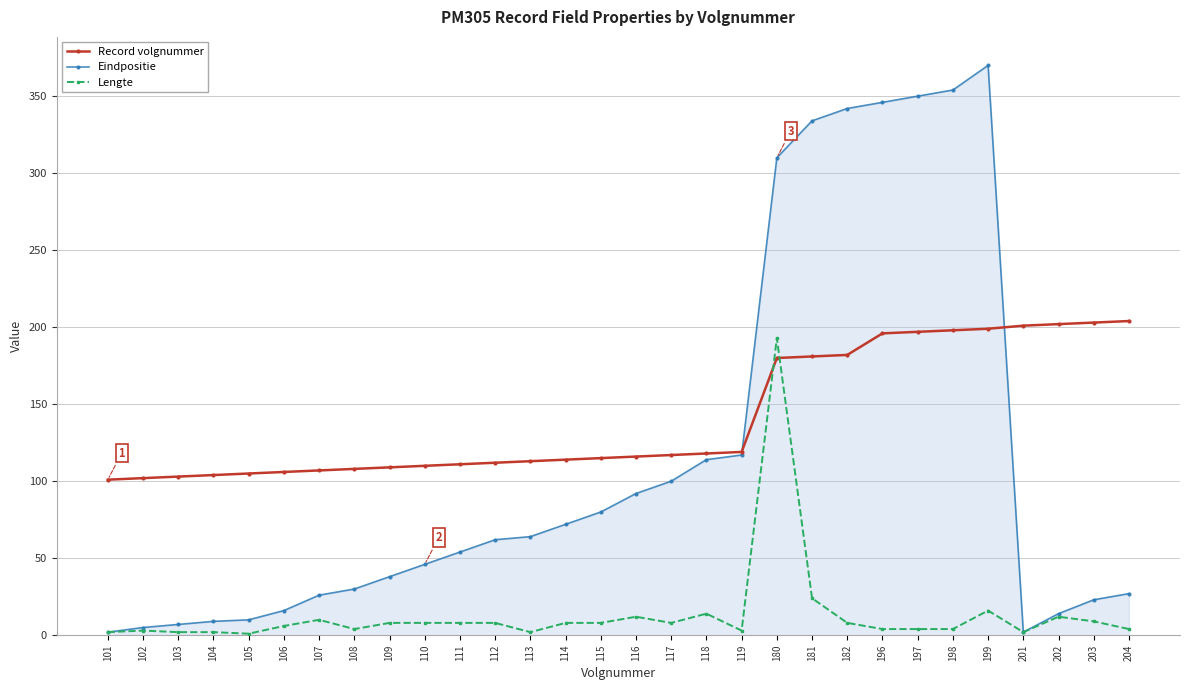

At how many categories does at least one series exceed 272?

7